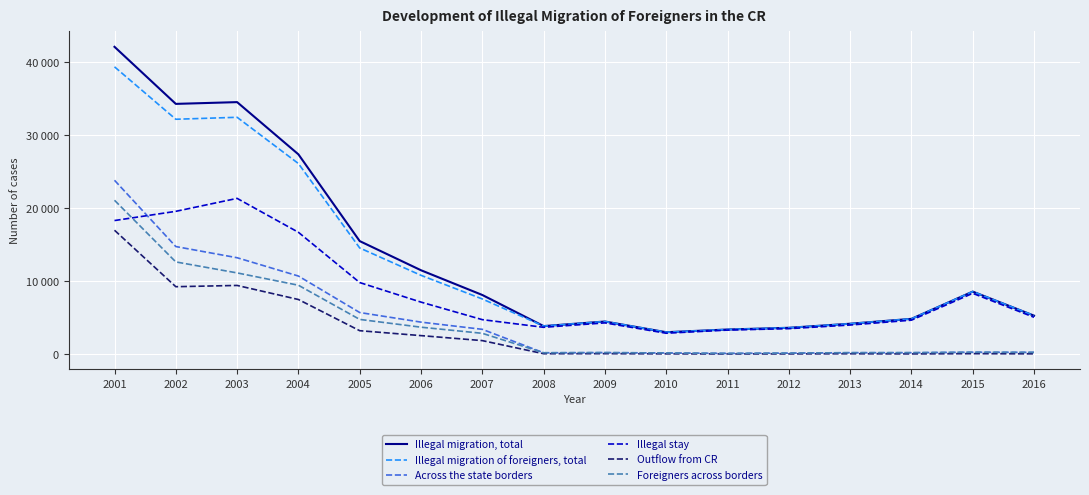

Does the chart have visible grid lines?

Yes